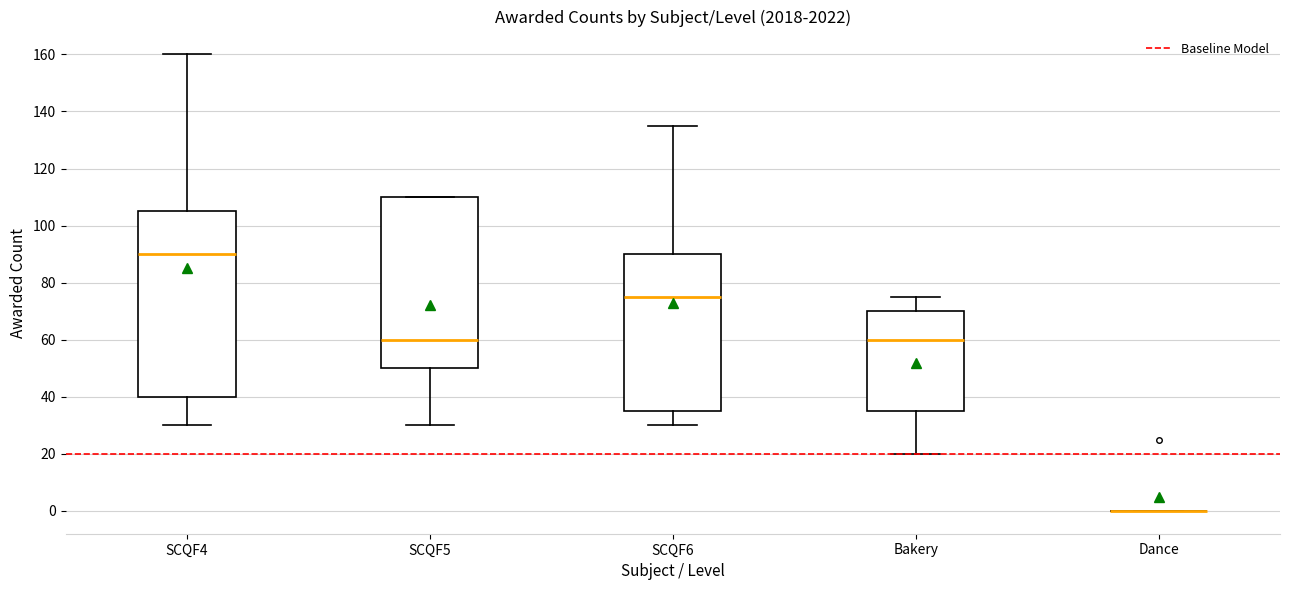

Where does the upper whisker of the box for SCQF4 end on the y-axis? The values are not printed on the chart, so give them approximately, as read against the axis.

160